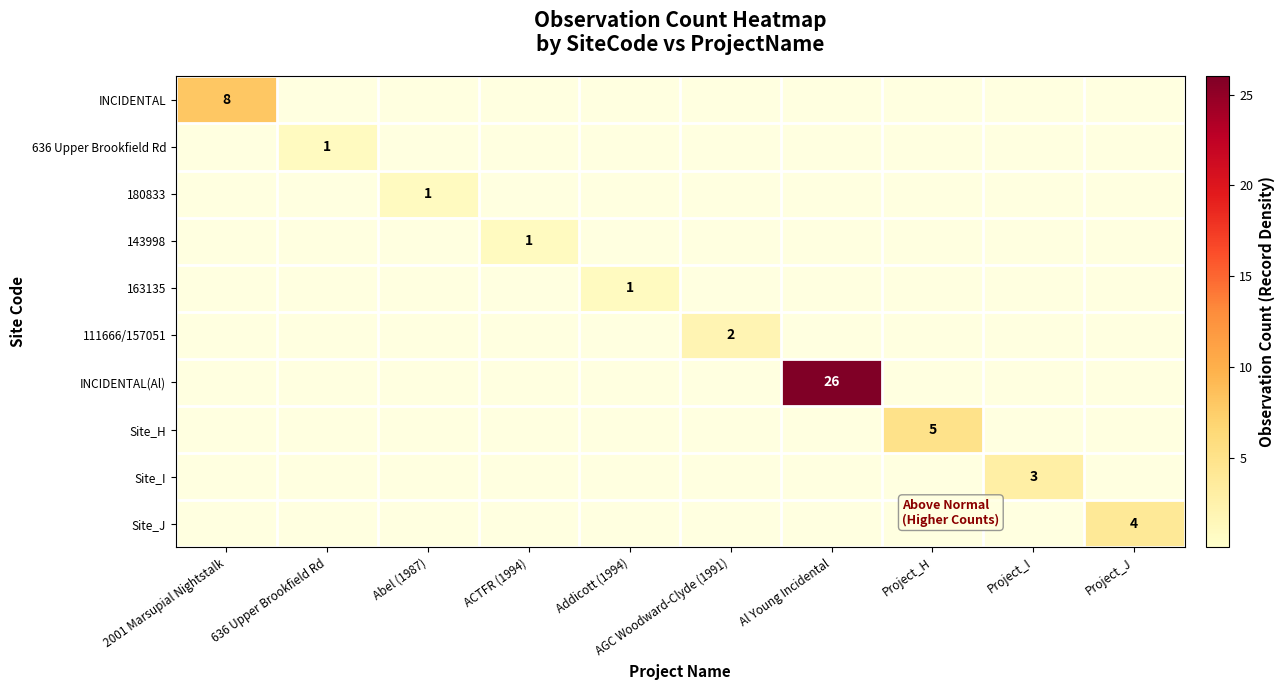

What is the difference between the 180833 values at Abel (1987) and Al Young Incidental?

1